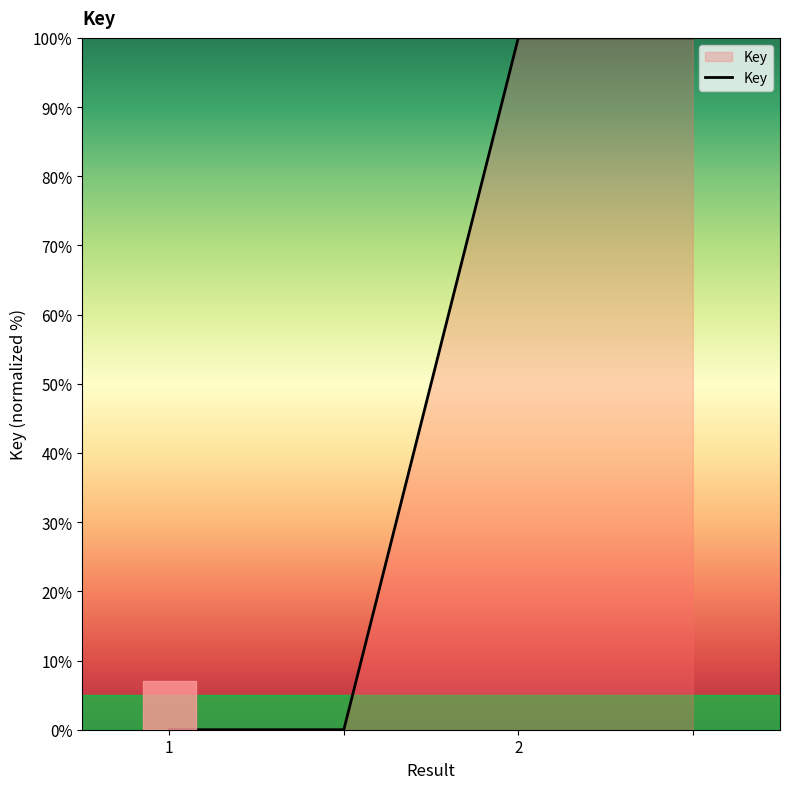

Does the chart have visible grid lines?

No